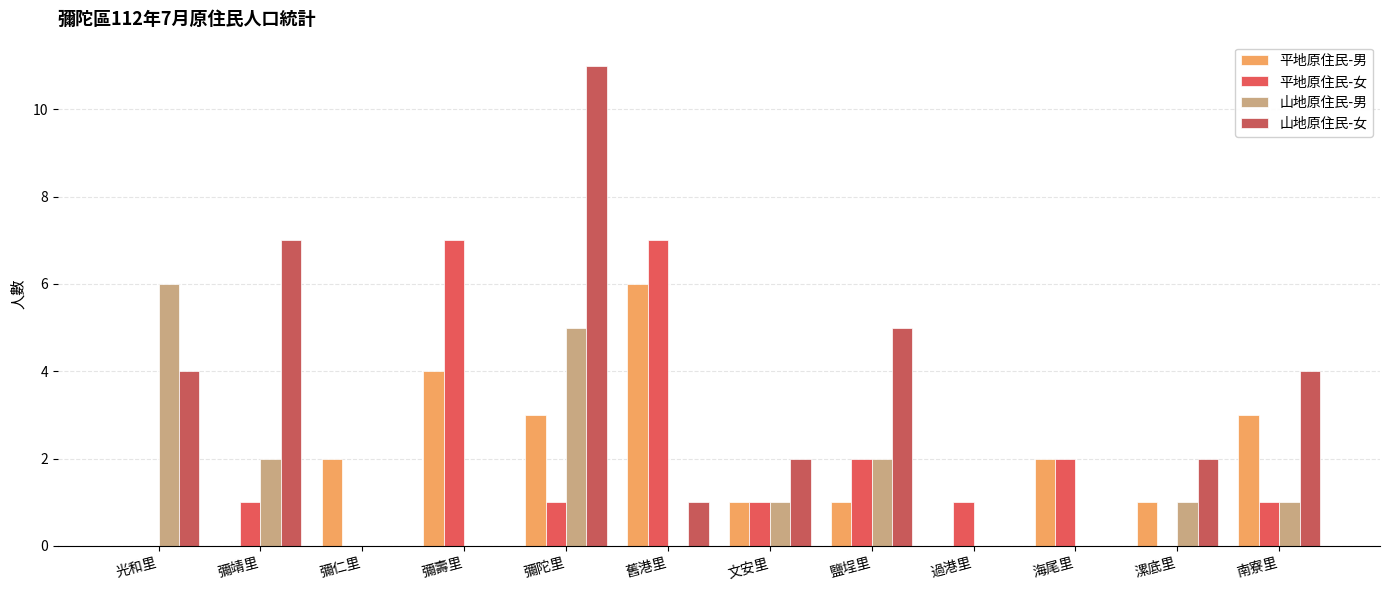

What is the difference between the 平地原住民-男 values at 舊港里 and 彌仁里?

4